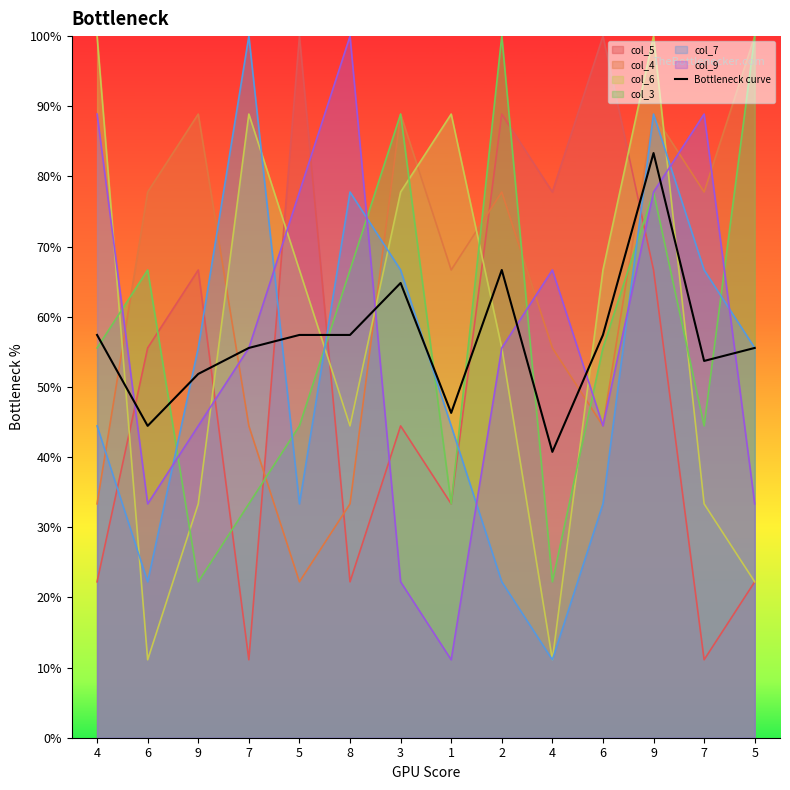

Which label corresponds to the smallest value in the chart?

4